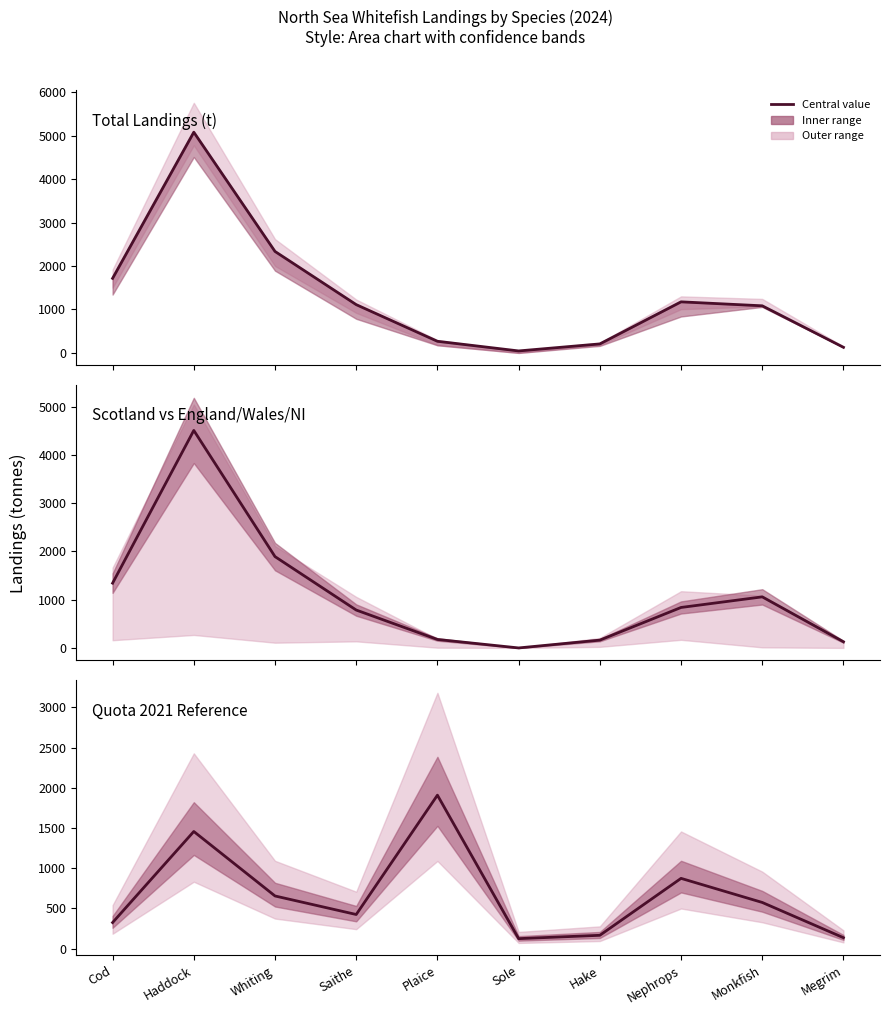

Count the number of data series in this chart.

3